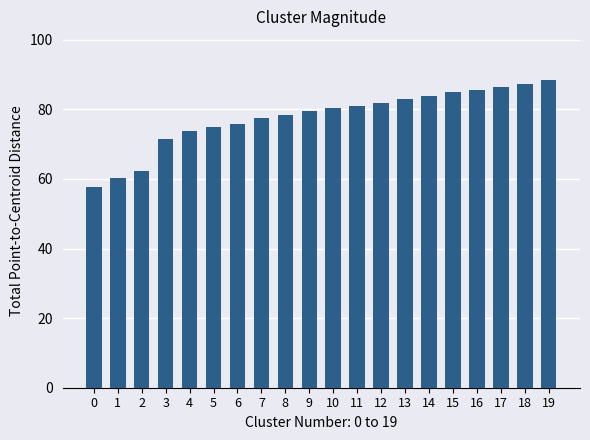

What is the minimum value shown in the chart?

57.8